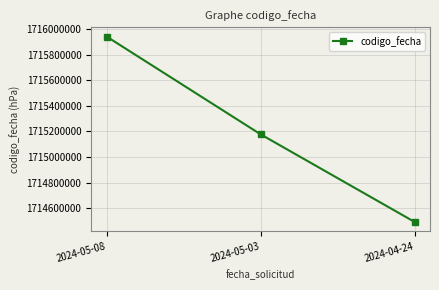

Read the value at 2024-05-03, to the nearest 100.

1715177900